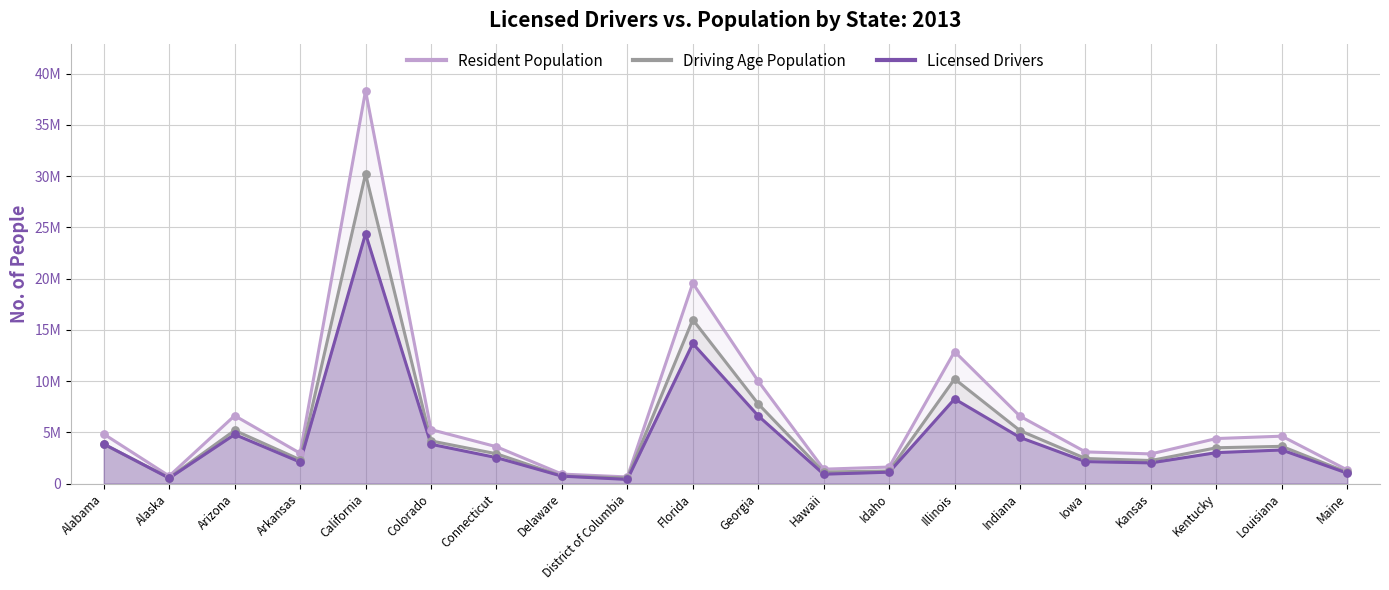

Is the value of Driving Age Population at District of Columbia greater than the value of Licensed Drivers at Florida?

No